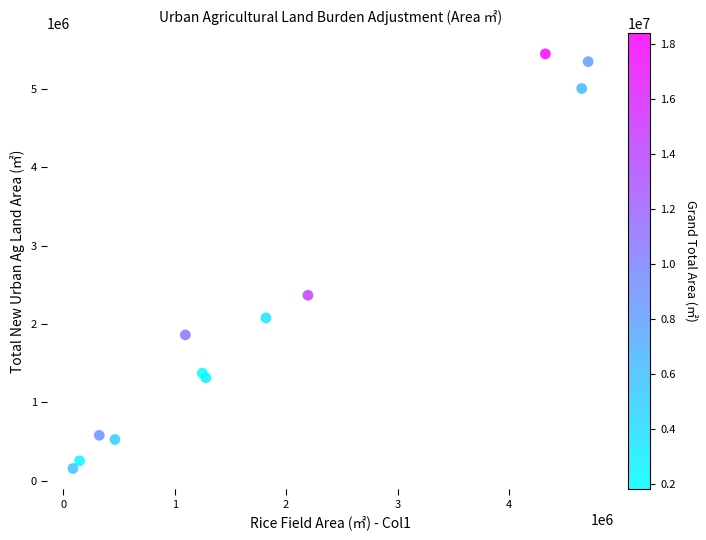

What is the range of X values (max minus min)?

4624315